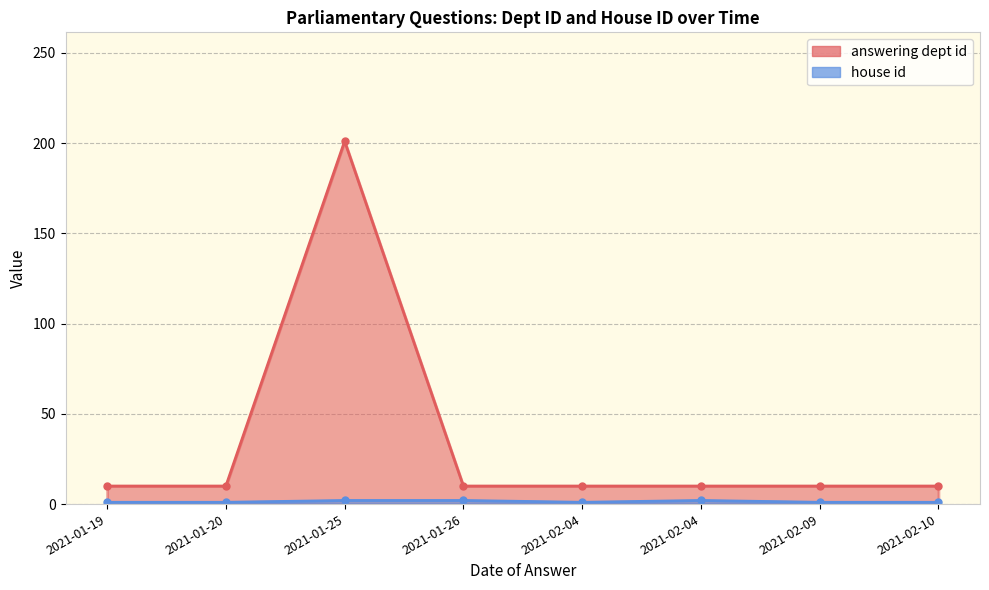

How many interior local peaks does the house id series have?

1